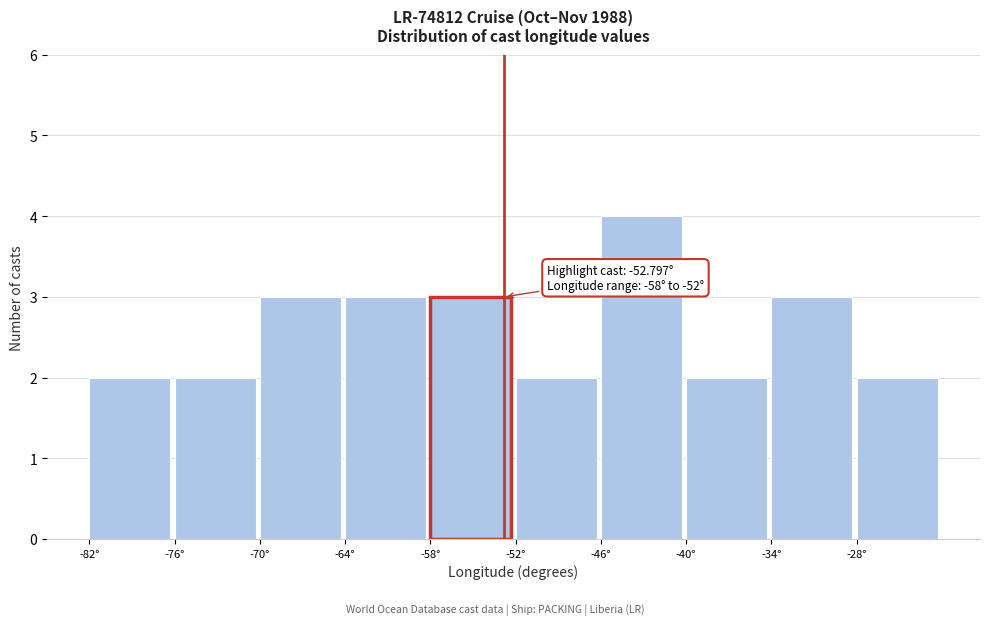

Over which range of the x-axis is the bar tallest?

-46 to -40